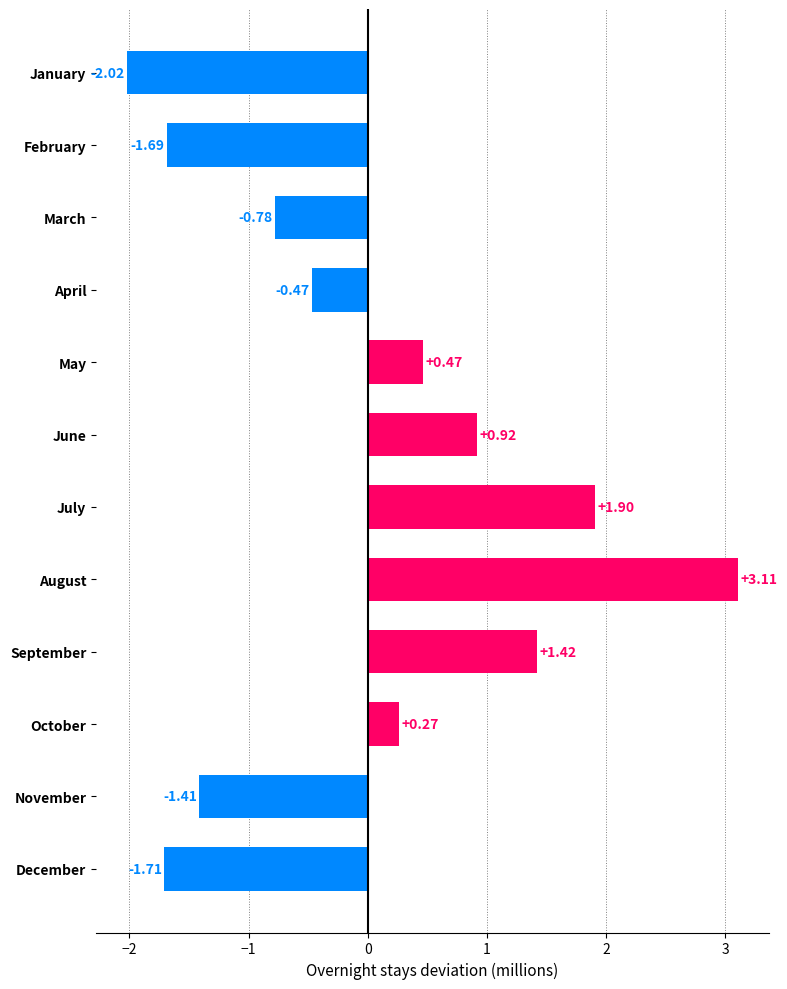

List the labels in order of value, largest first.

August, July, September, June, May, October, April, March, November, February, December, January